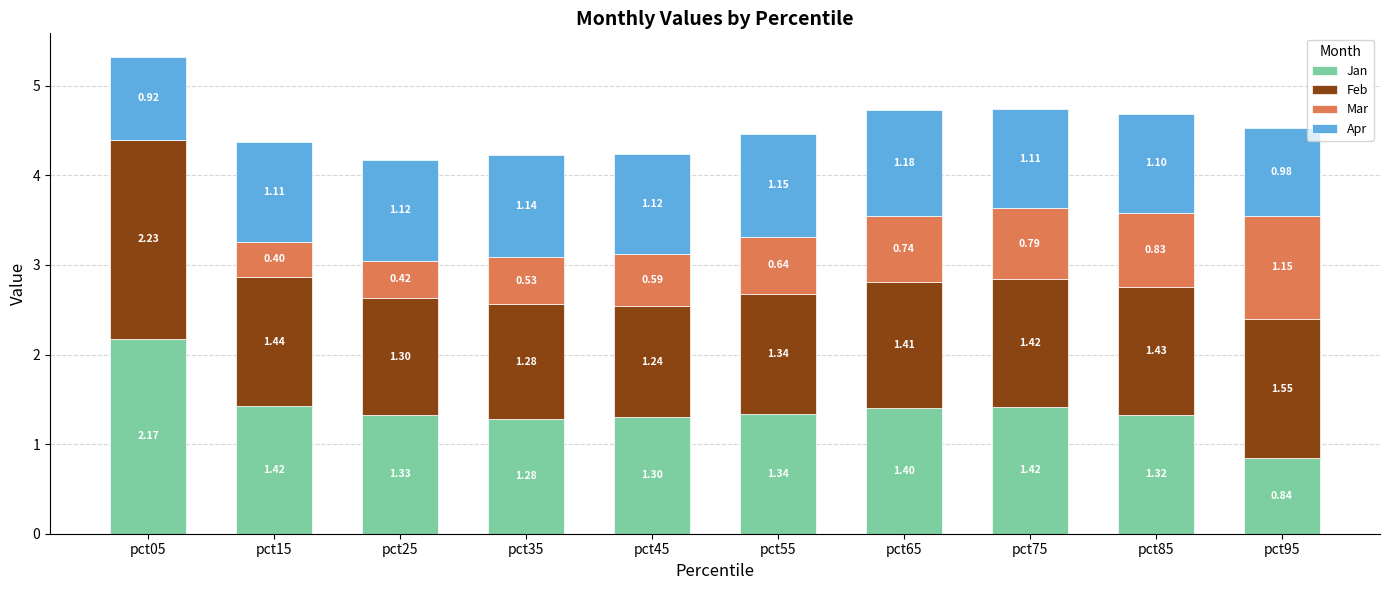

What is the total value across all series at pct95?

4.5